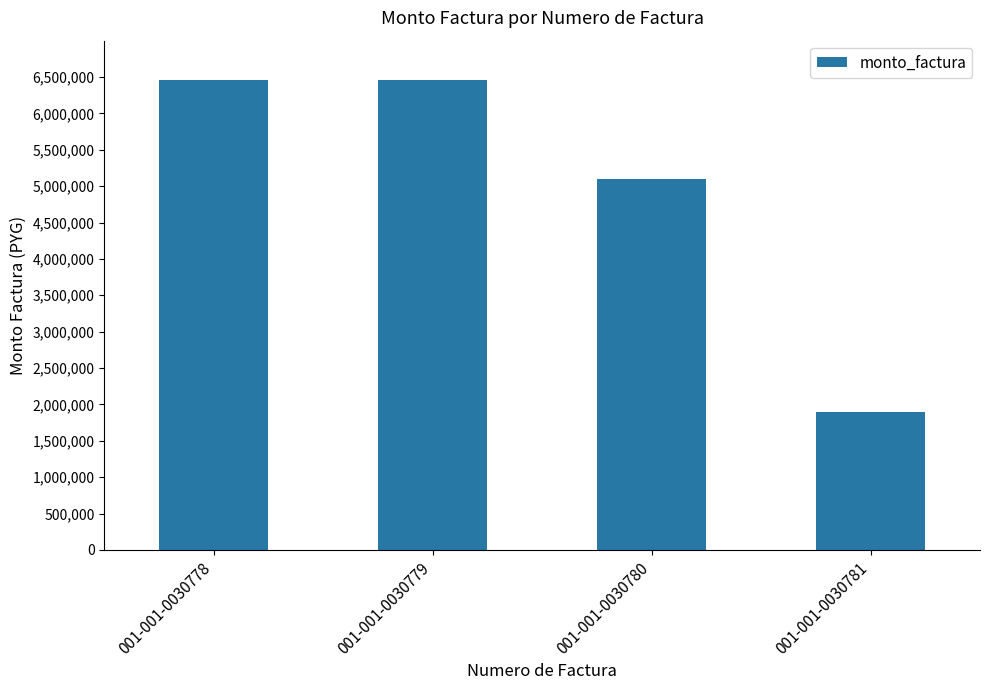

The value at 001-001-0030780 is 5105000. True or false?

True